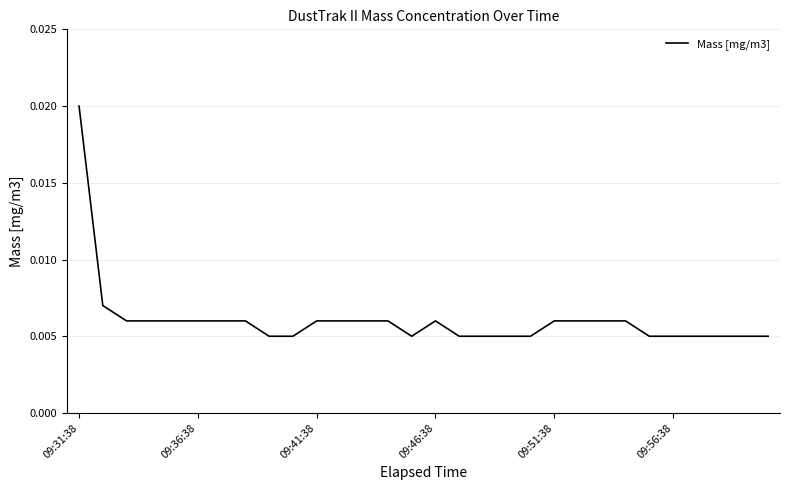

At which category does the chart reach its peak across all series?

09:31:38